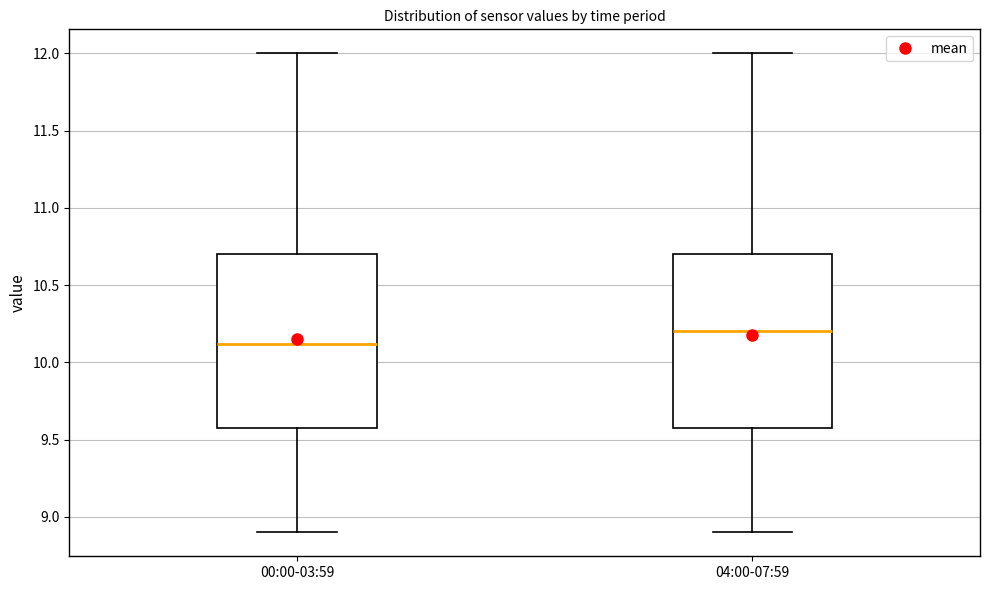

Which box has the highest median line?

04:00-07:59